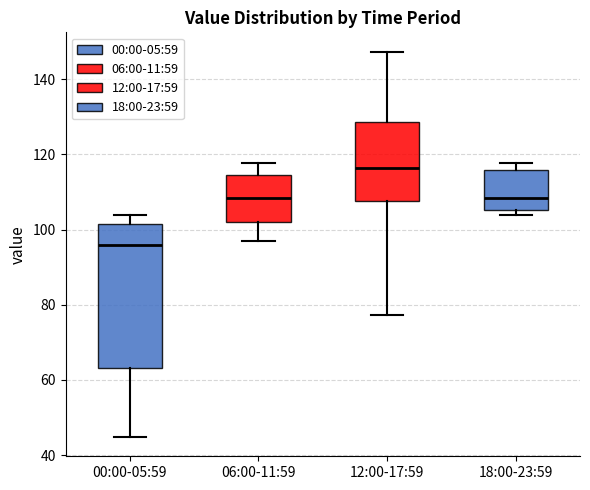

Which box's median line is the lowest?

00:00-05:59